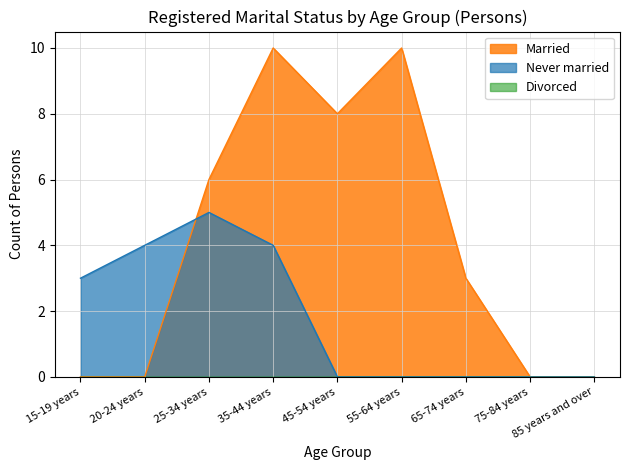

What is the difference between the highest and lowest values at 65-74 years?

3